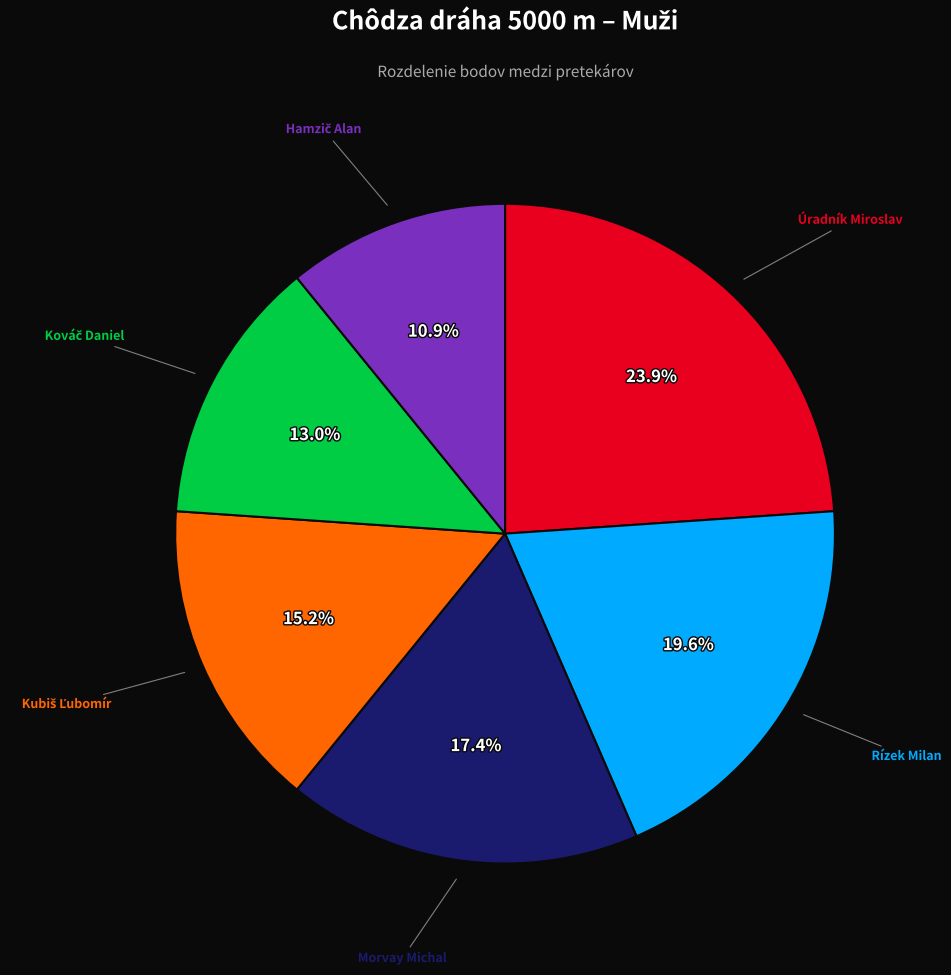

Is there any slice that represents more than half of the pie?

No